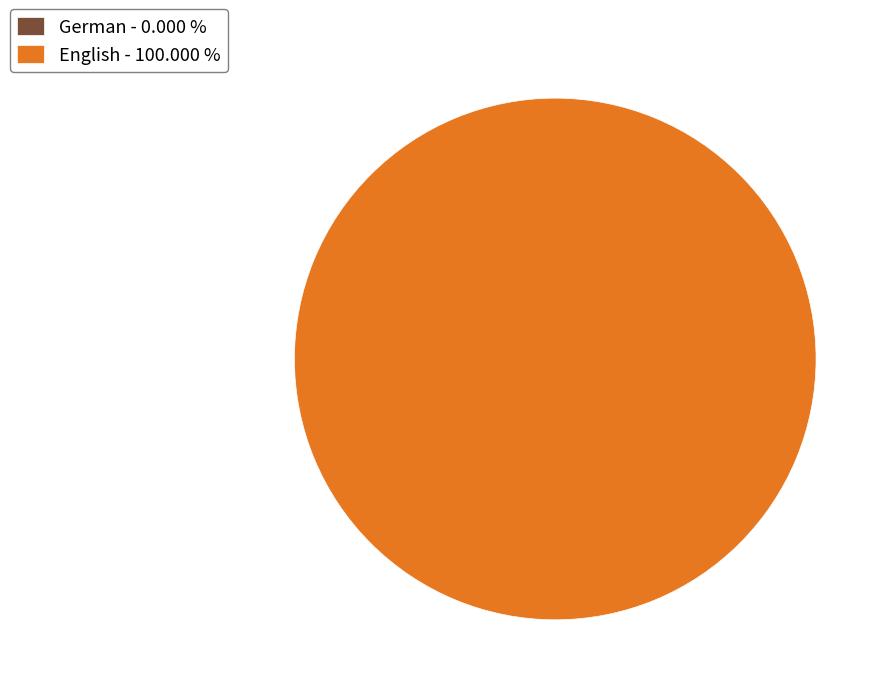

To the nearest percent, what is the average slice percentage?

50%